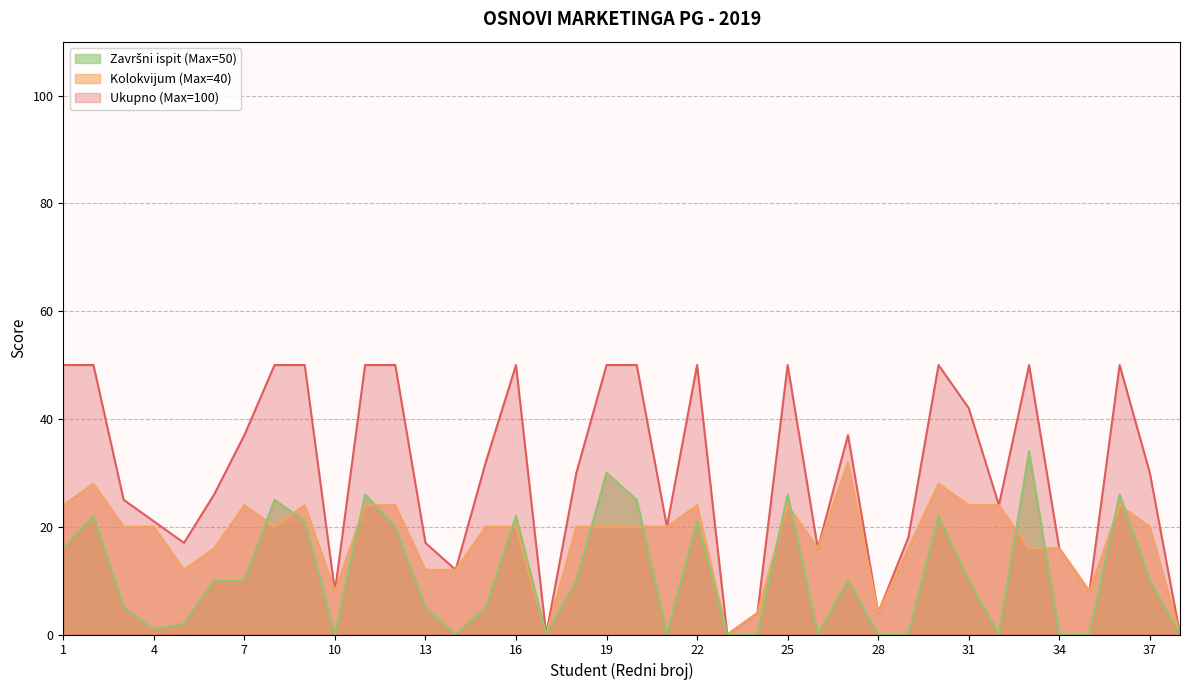

Reading right to left, transcribe all the data shown in this chart.

Ukupno (Max=100): 38=0	37=30	36=50	35=8	34=16	33=50	32=24	31=42	30=50	29=18	28=4	27=37	26=16	25=50	24=4	23=0	22=50	21=20	20=50	19=50	18=30	17=0	16=50	15=32	14=12	13=17	12=50	11=50	10=8	9=50	8=50	7=37	6=26	5=17	4=21	3=25	2=50	1=50
Kolokvijum (Max=40): 38=0	37=20	36=24	35=8	34=16	33=16	32=24	31=24	30=28	29=16	28=4	27=32	26=16	25=24	24=4	23=0	22=24	21=20	20=20	19=20	18=20	17=0	16=20	15=20	14=12	13=12	12=24	11=24	10=8	9=24	8=20	7=24	6=16	5=12	4=20	3=20	2=28	1=24
Završni ispit (Max=50): 38=0	37=10	36=26	35=0	34=0	33=34	32=0	31=10	30=22	29=0	28=0	27=10	26=0	25=26	24=0	23=0	22=21	21=0	20=25	19=30	18=10	17=0	16=22	15=5	14=0	13=5	12=20	11=26	10=0	9=21	8=25	7=10	6=10	5=2	4=1	3=5	2=22	1=16